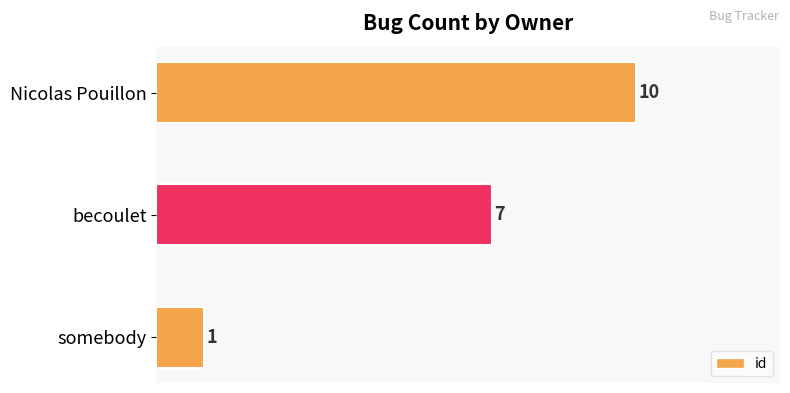

How many categories are shown in the chart?

3